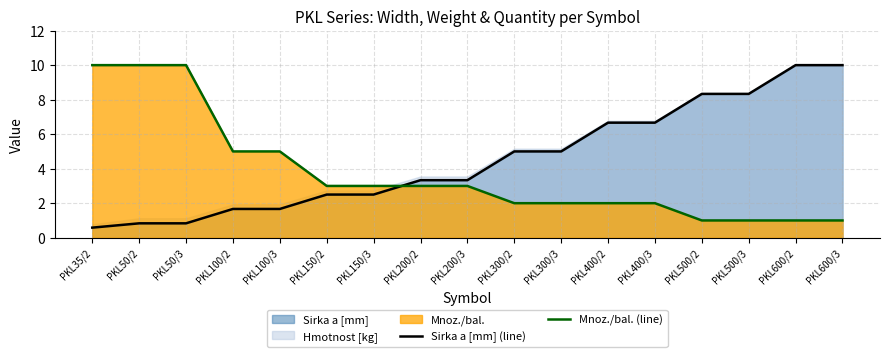

How many data points does each series have?

17